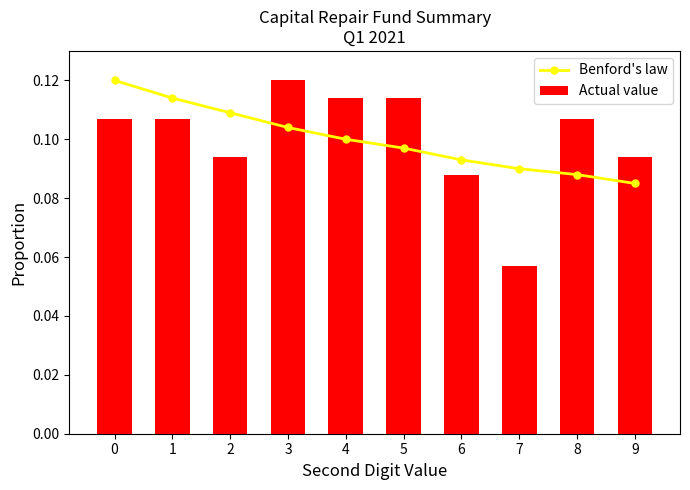

The Actual value series shows 0.1 at 6. True or false?

False